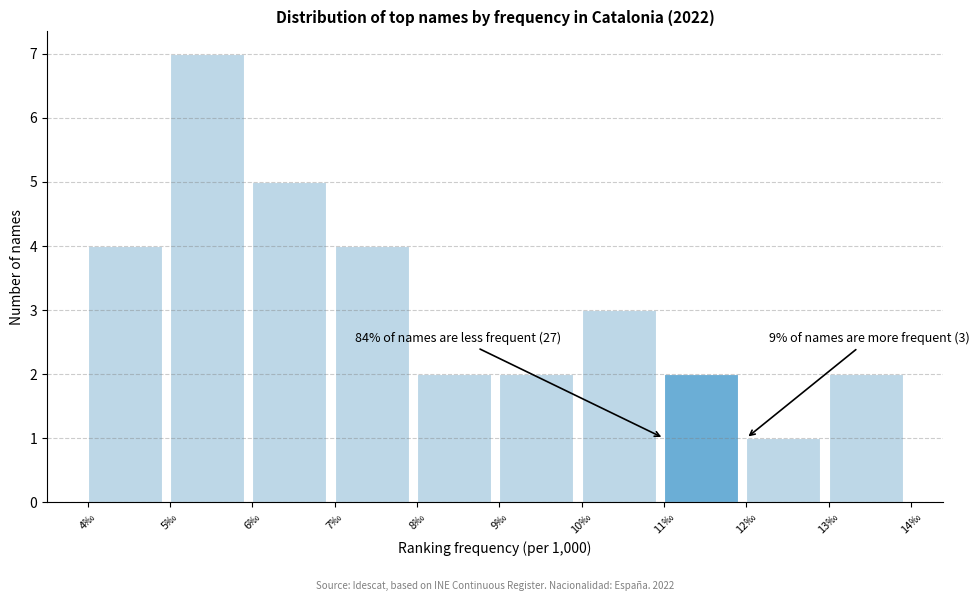

Over which range of the x-axis is the bar tallest?

5 to 6